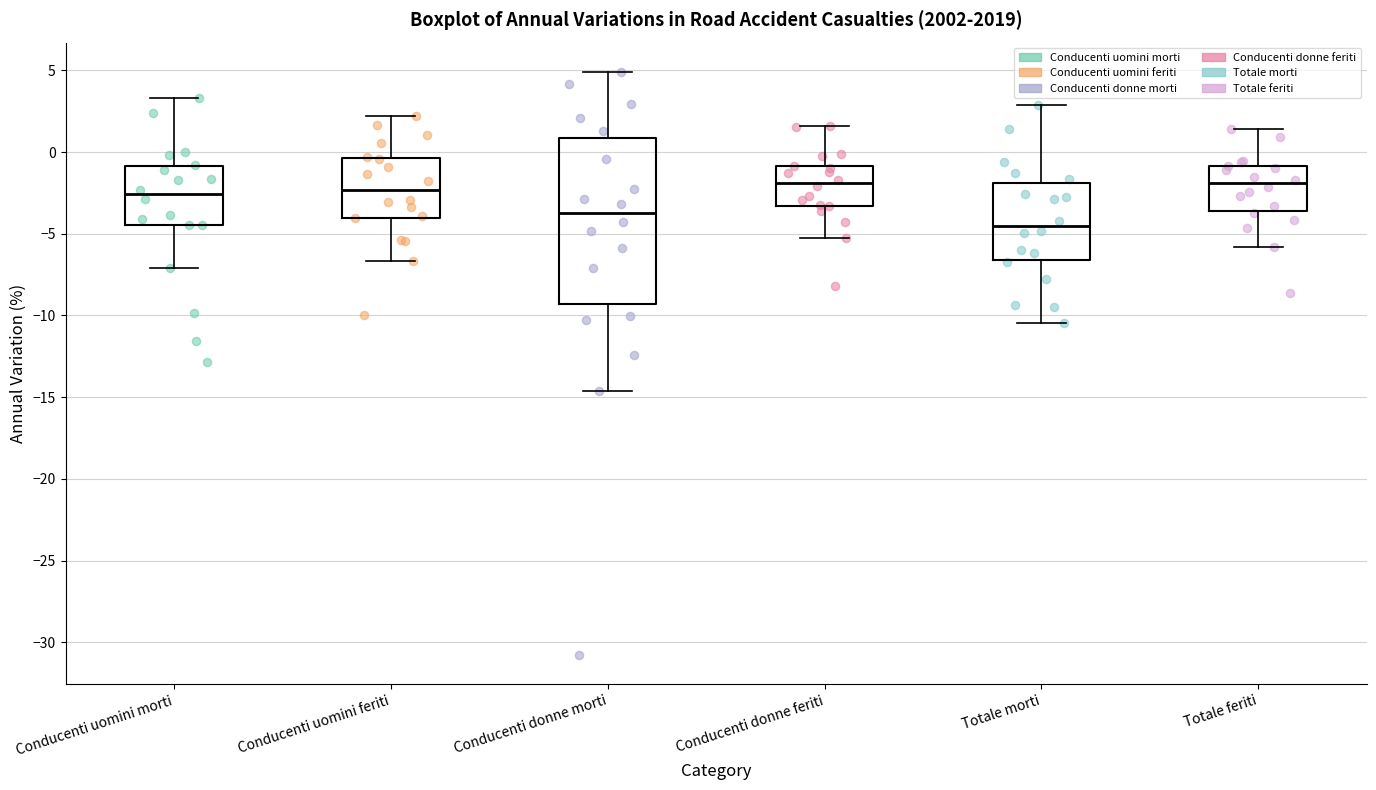

Which box is the tallest, from its lower edge to its upper edge?

Conducenti donne morti